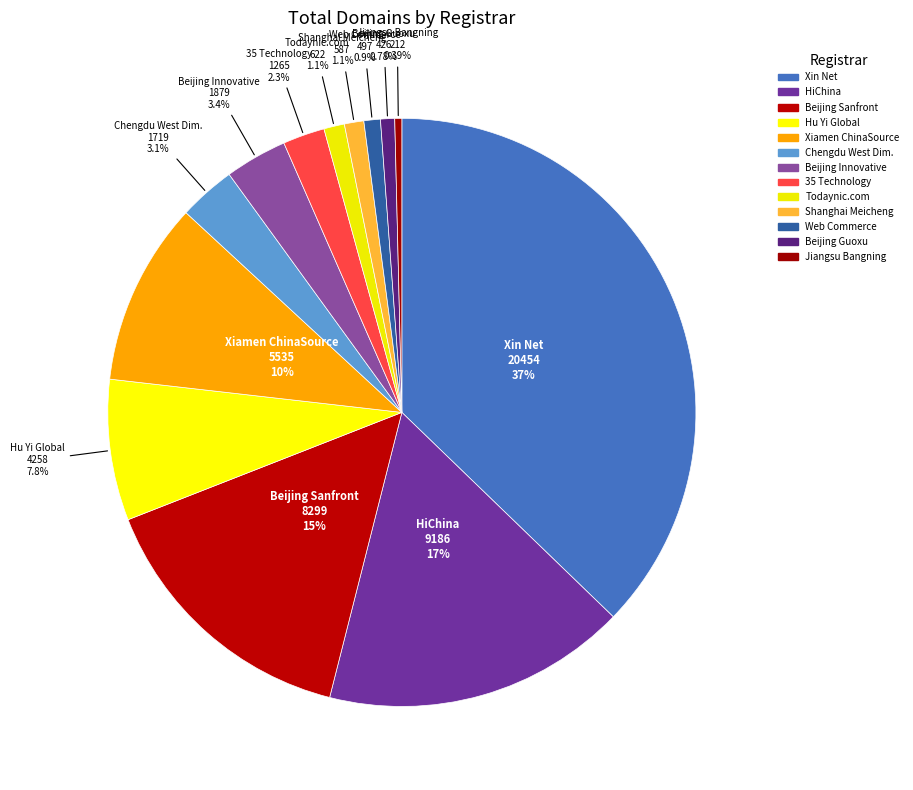

How many segments does this pie chart have?

13